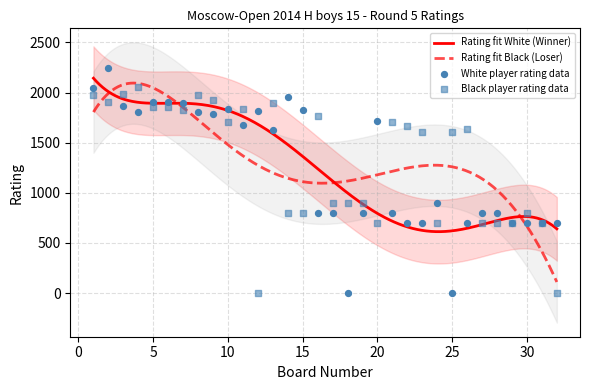

What is the change in value from 1 to 5?

-137